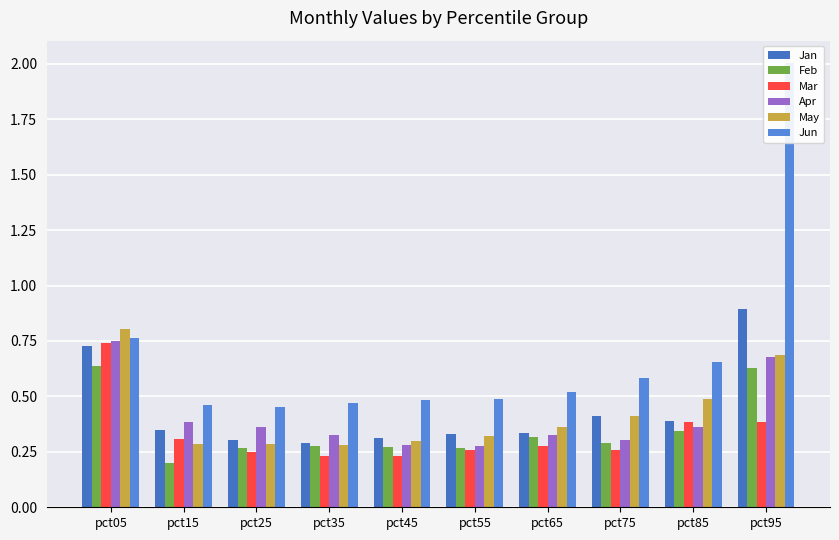

What is the value of the May bar at the 5th from the left?

0.3